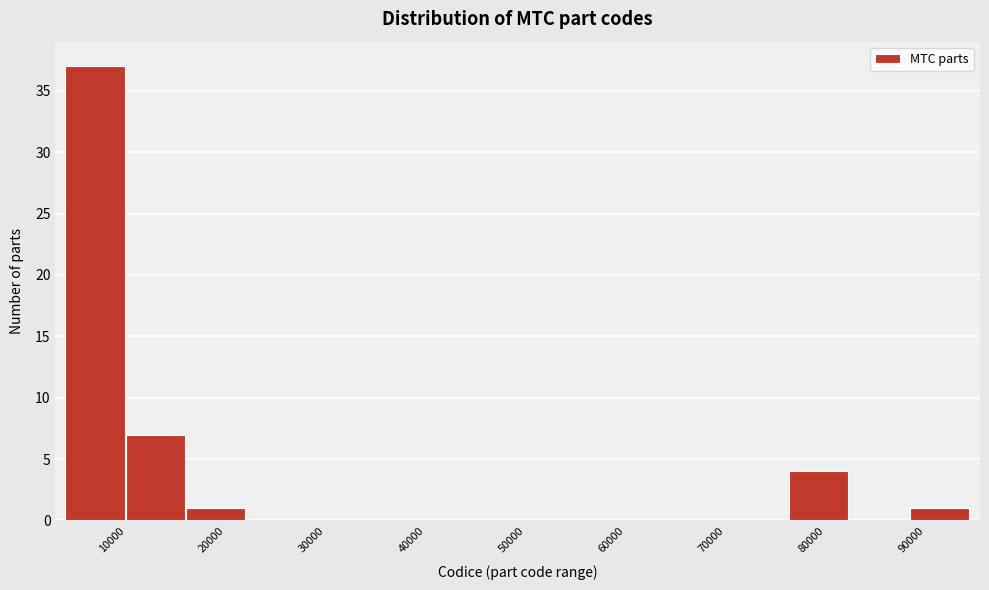

Over which range of the x-axis is the bar tallest?

4000 to 10000